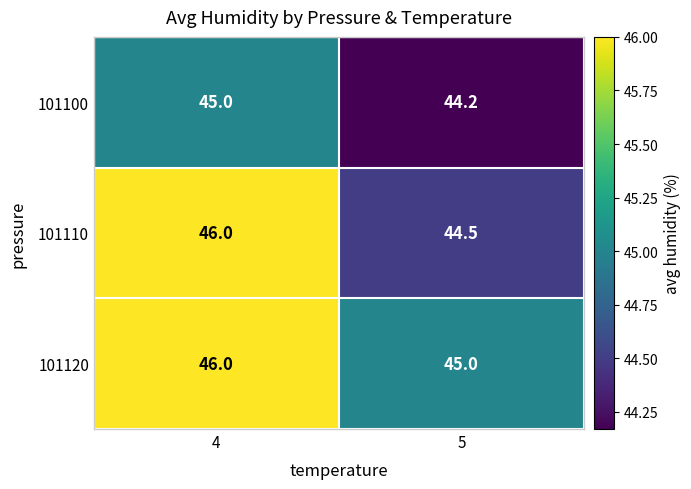

What is the difference between the highest and lowest values at 5?

0.8